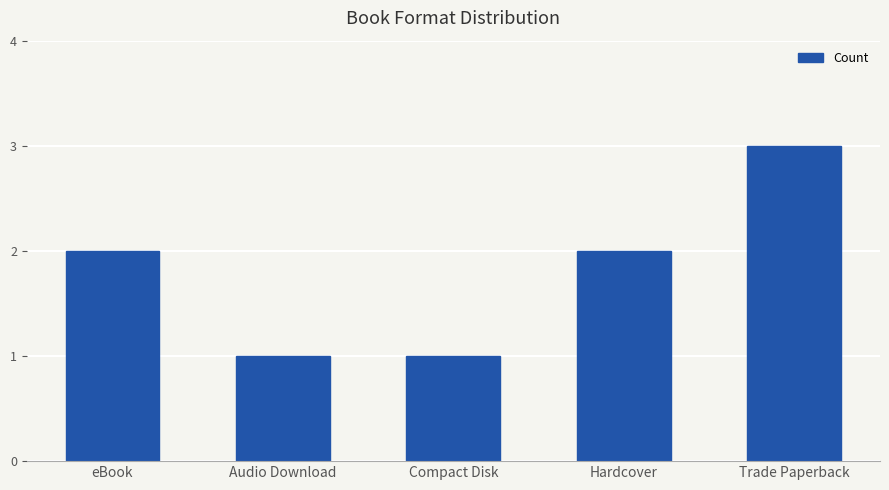

What is the label of the 2nd bar from the left?

Audio Download